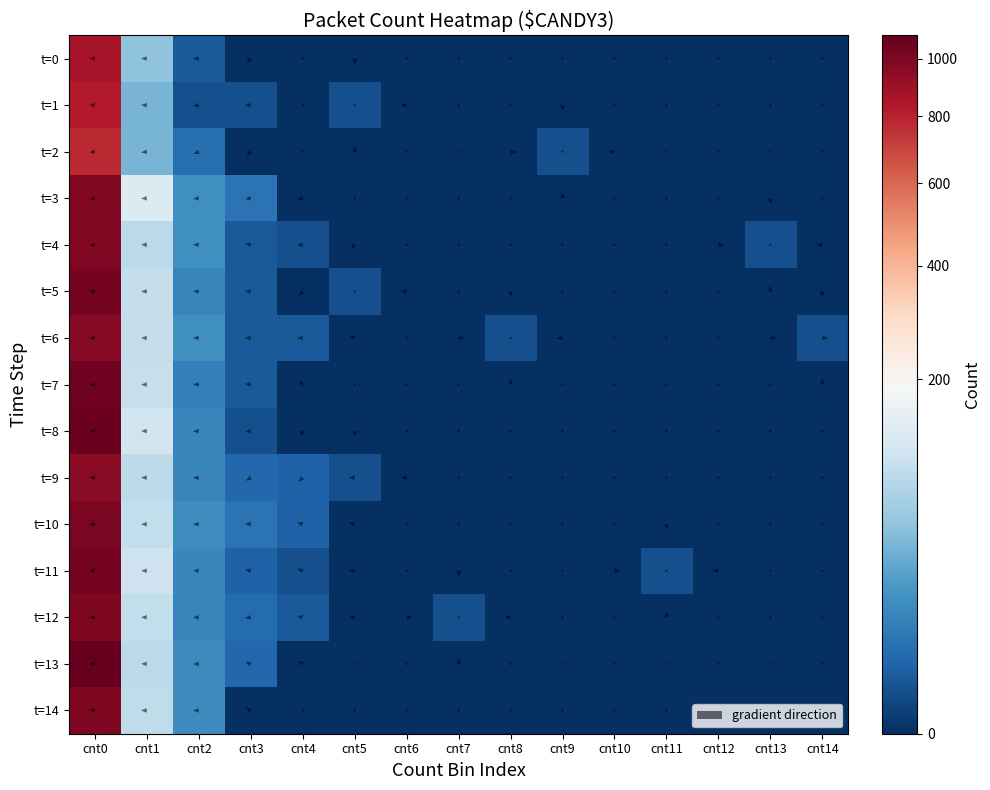

What is the difference between the second highest and second lowest values in the t=10 series?

94